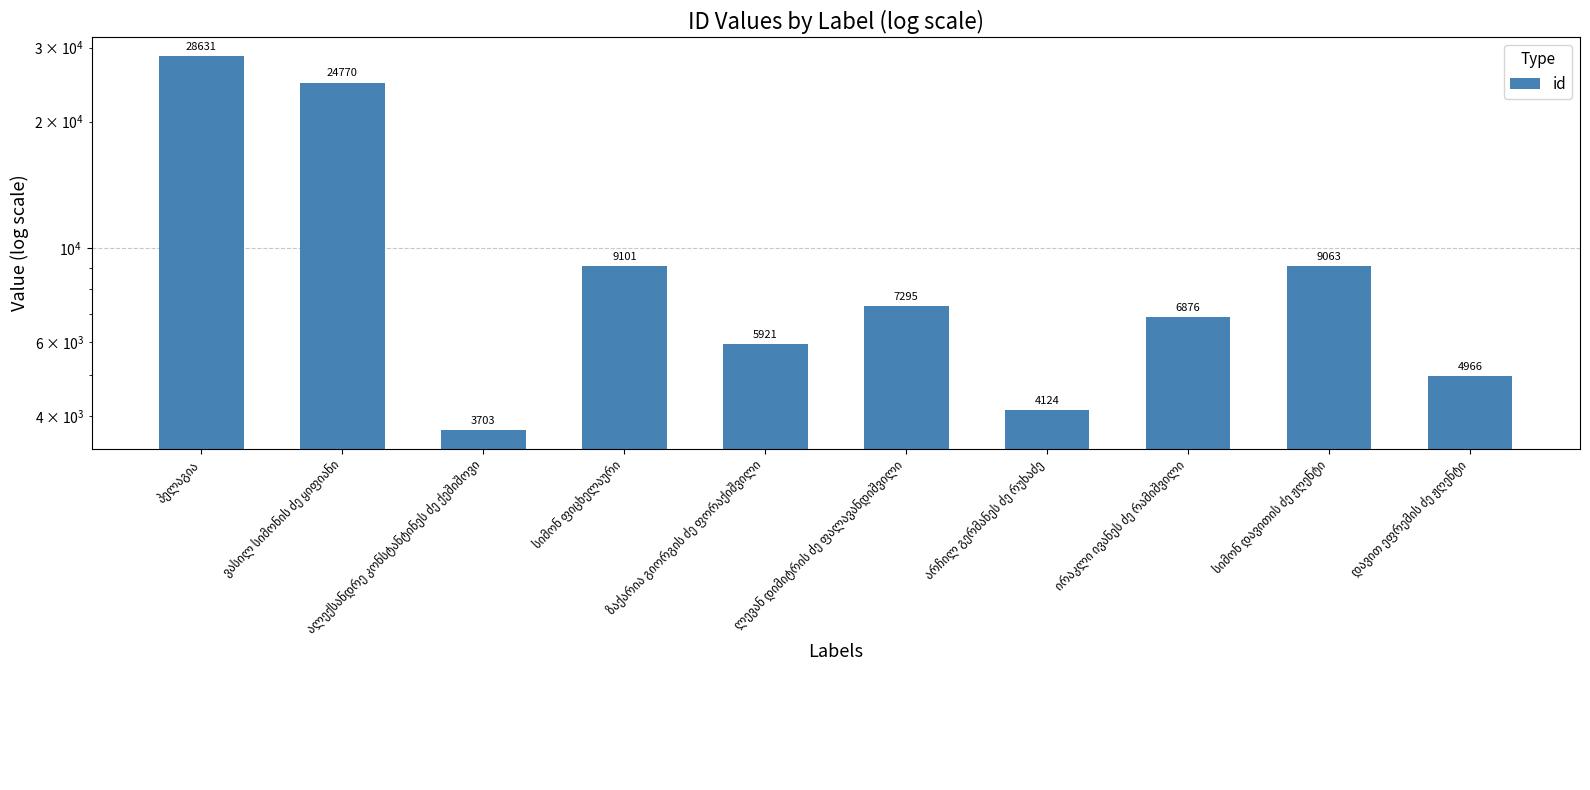

Does the chart contain stacked bars?

No